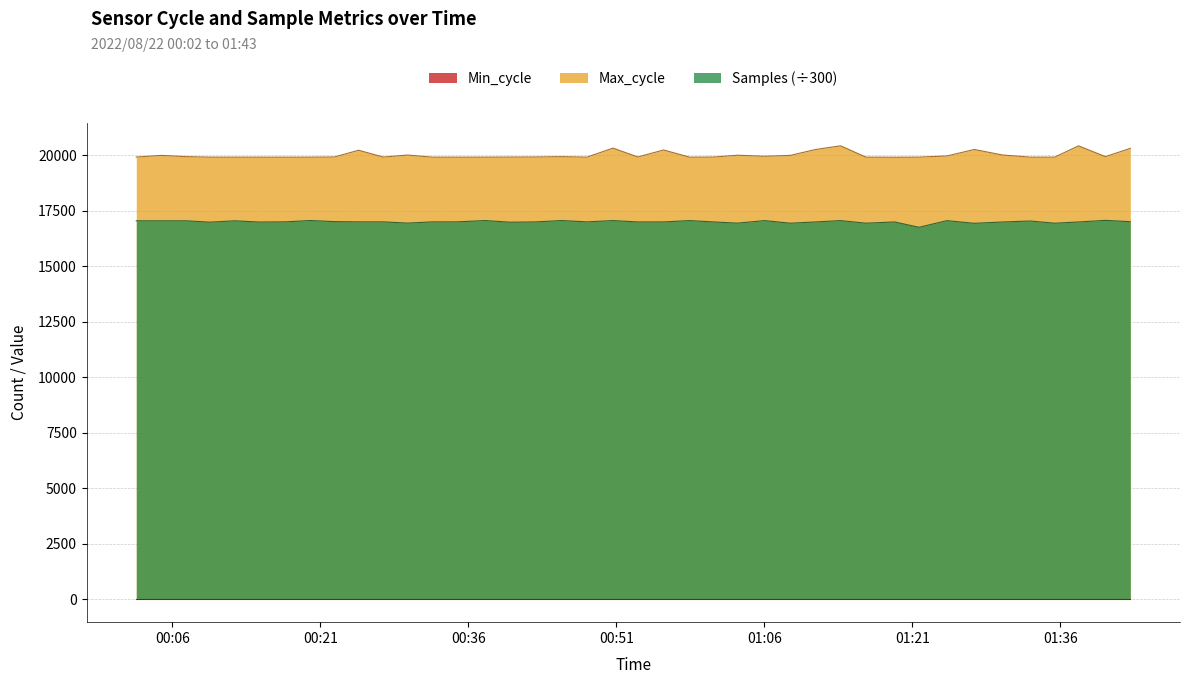

What is the greatest value displayed?

20426.0